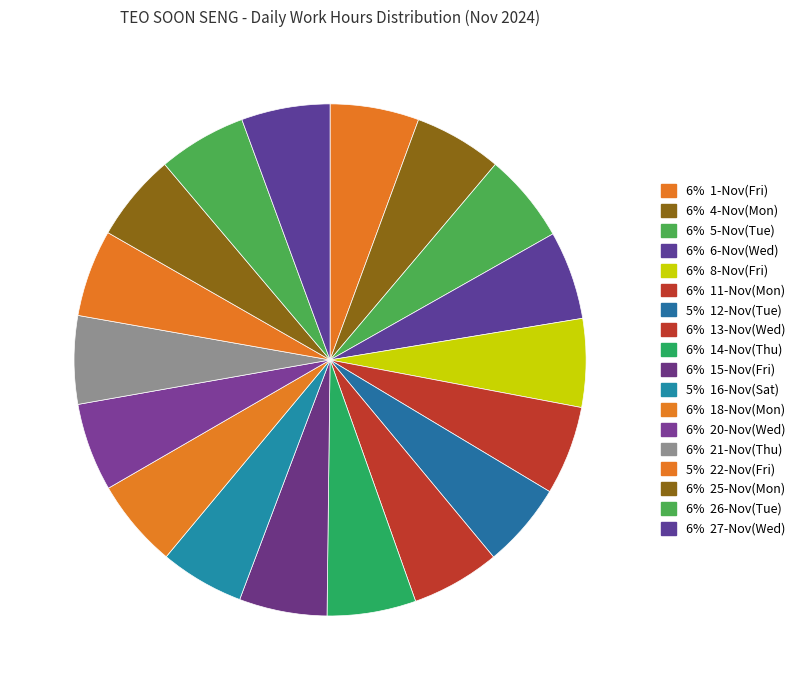

How many slices are in this pie chart?

18